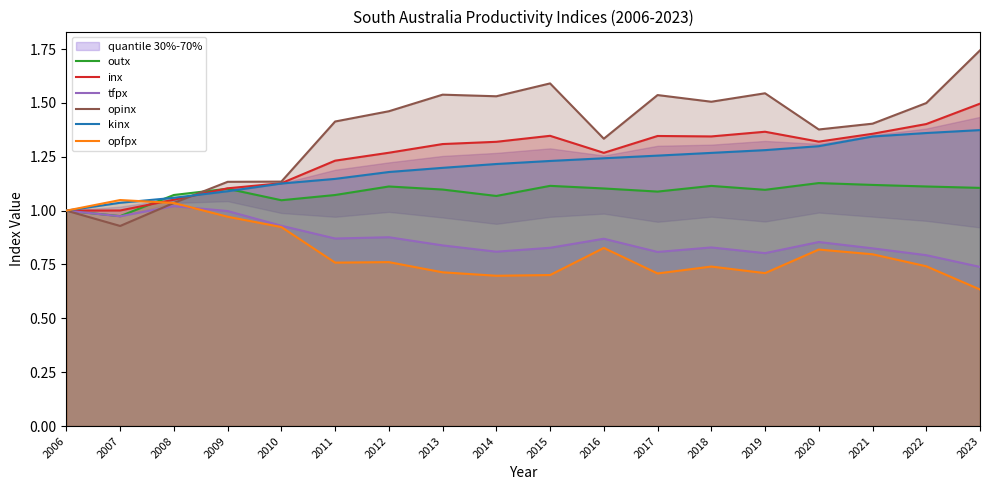

After their last crossing, which series has the higher values: opinx or inx?

opinx